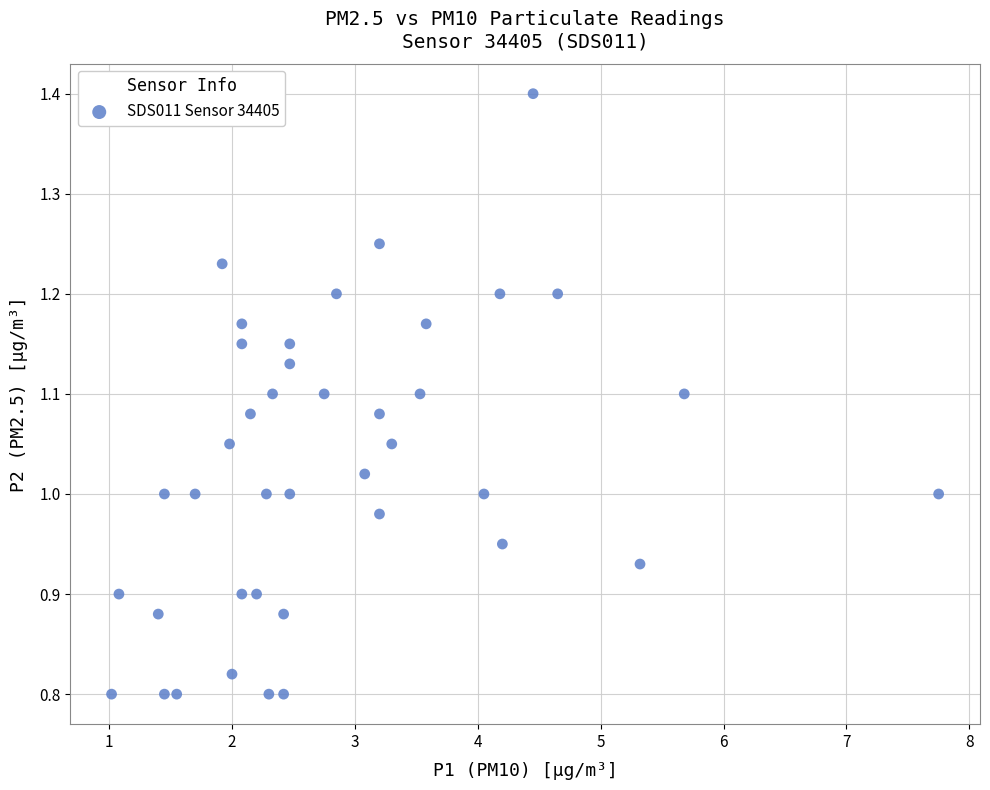

What is the range of X values (max minus min)?

6.7